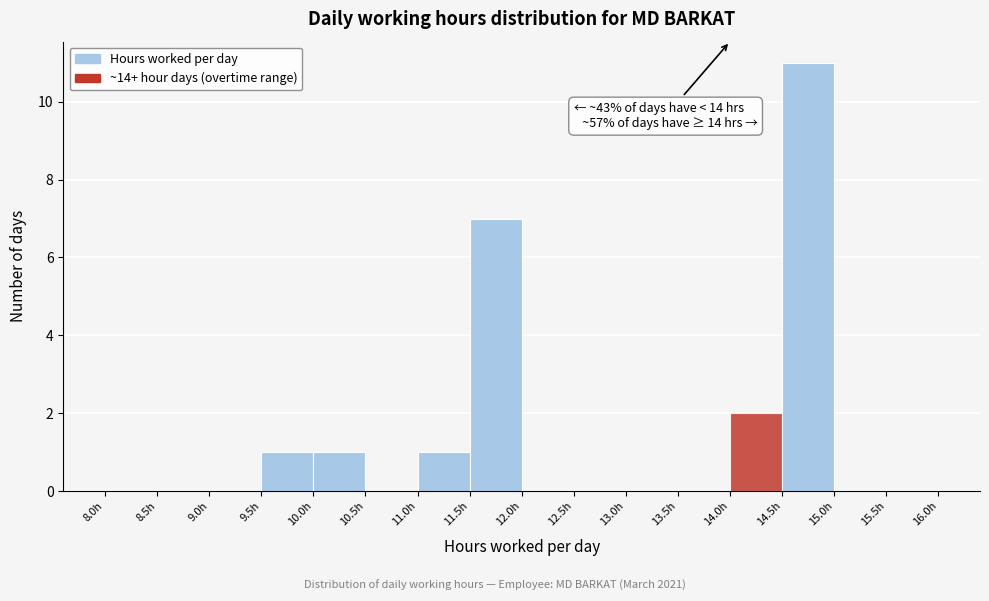

Over which range of the x-axis is the bar tallest?

14.5 to 15.0